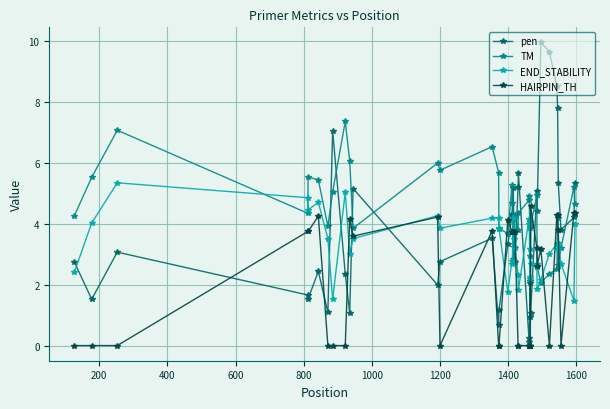

How many categories are shown in the chart?

40